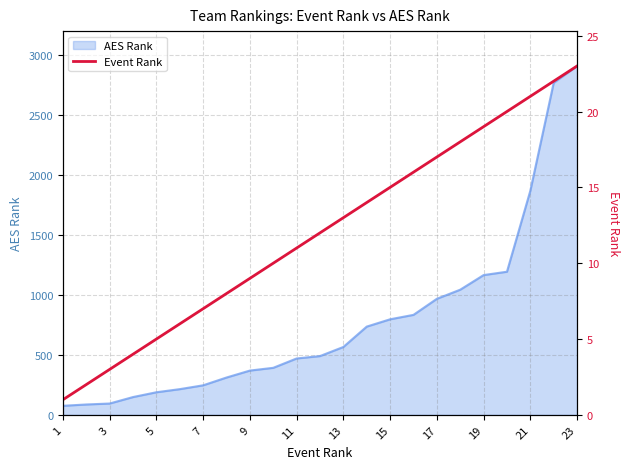

What is the minimum value for AES Rank?

76